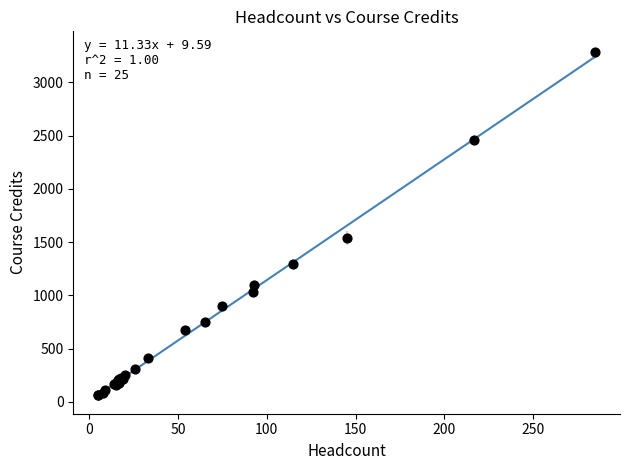

What Y value in the scatter plot is closest to 1673?

1540.0